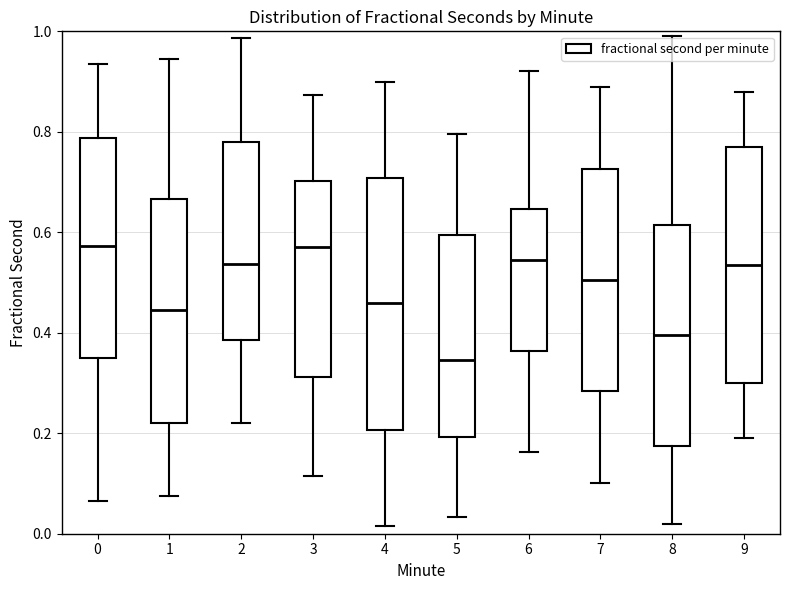

Reading left to right, transcribe this box plot: for each box, give where its median line is, the range the box spans, and where its two whiskers end, as read against the y-axis. The values are not printed on the chart, so give them approximately, as read against the axis.

0: median 0.58, box 0.34 to 0.78, whiskers 0.06 to 0.94
1: median 0.44, box 0.22 to 0.66, whiskers 0.08 to 0.94
2: median 0.54, box 0.38 to 0.78, whiskers 0.22 to 0.98
3: median 0.58, box 0.32 to 0.70, whiskers 0.12 to 0.88
4: median 0.46, box 0.20 to 0.70, whiskers 0.02 to 0.90
5: median 0.34, box 0.20 to 0.60, whiskers 0.04 to 0.80
6: median 0.54, box 0.36 to 0.64, whiskers 0.16 to 0.92
7: median 0.50, box 0.28 to 0.72, whiskers 0.10 to 0.90
8: median 0.40, box 0.18 to 0.62, whiskers 0.02 to 1.00
9: median 0.54, box 0.30 to 0.78, whiskers 0.20 to 0.88